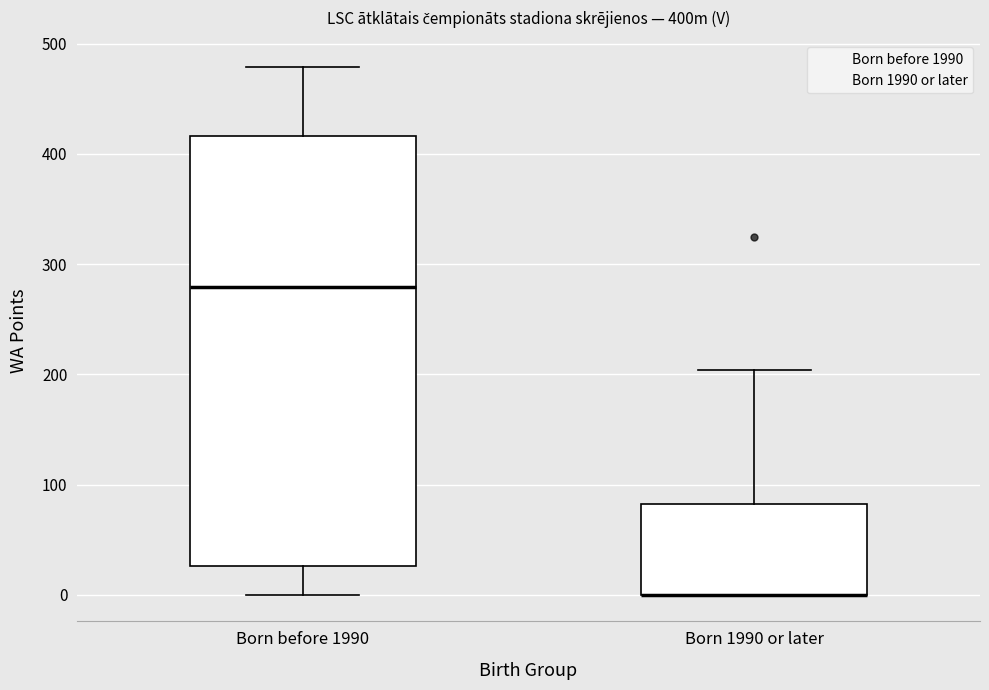

Reading left to right, read every box against the y-axis: the position of its median line, the range the box covers, and the ends of its whiskers. The values are not printed on the chart, so give them approximately, as read against the axis.

Born before 1990: median 280, box 30 to 420, whiskers 0 to 480
Born 1990 or later: median 0 (drawn on the box's lower edge), box 0 to 80, whiskers 0 to 200